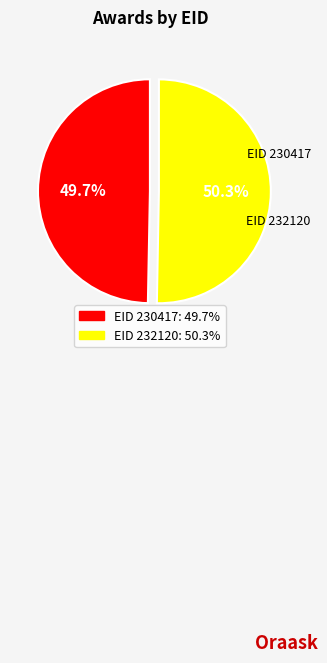

Is there any slice that represents more than half of the pie?

Yes